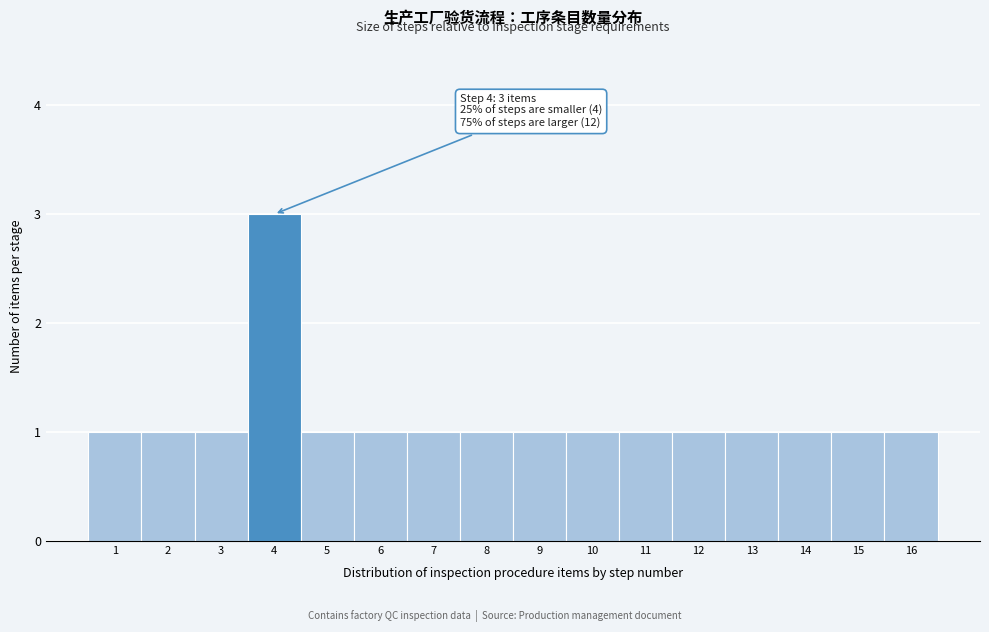

Over which range of the x-axis is the bar tallest?

3.5 to 4.5